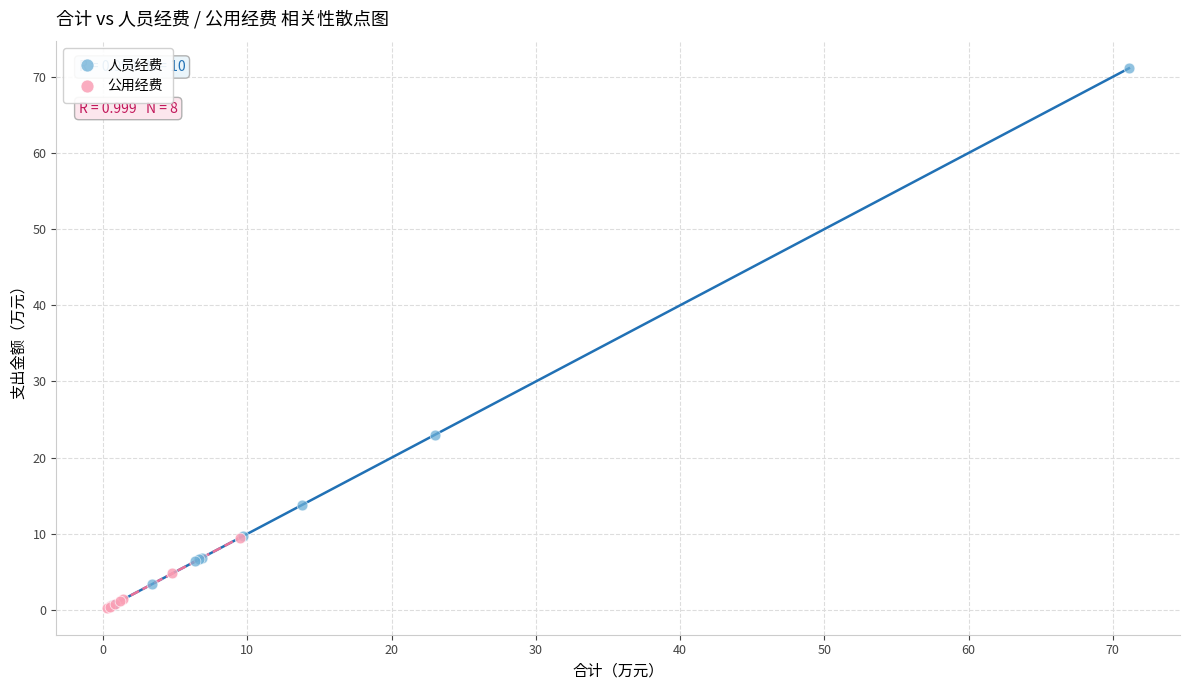

Which series contains the highest Y value?

人员经费